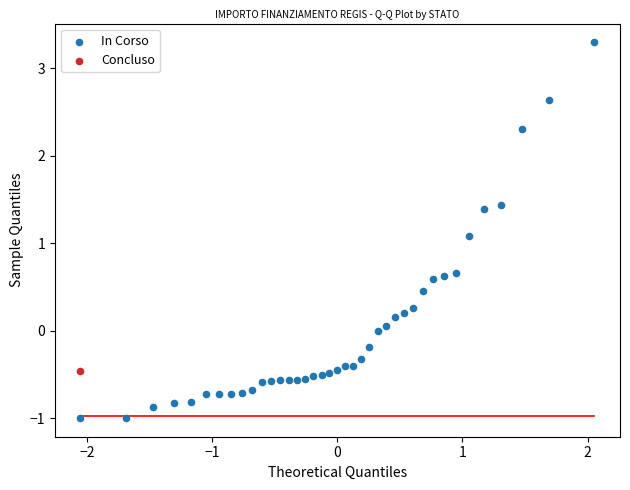

What are all the series names shown in the legend?

In Corso, Concluso